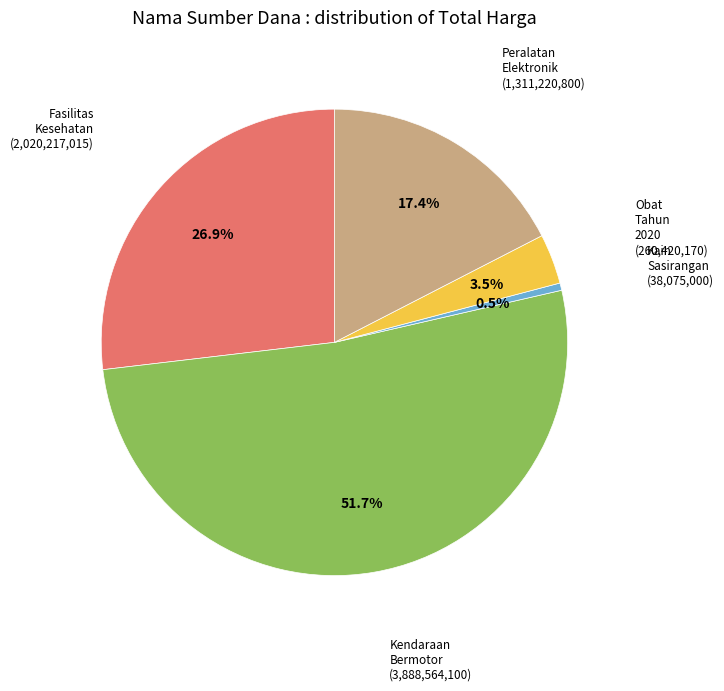

Is there a majority slice in this chart?

Yes